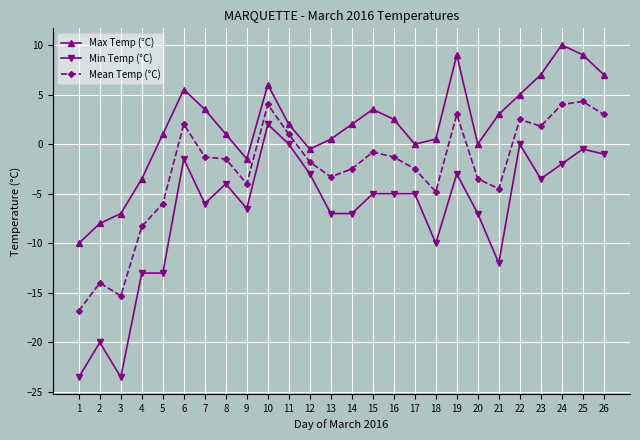

What value does the Mean Temp (°C) series have at 18?

-4.8